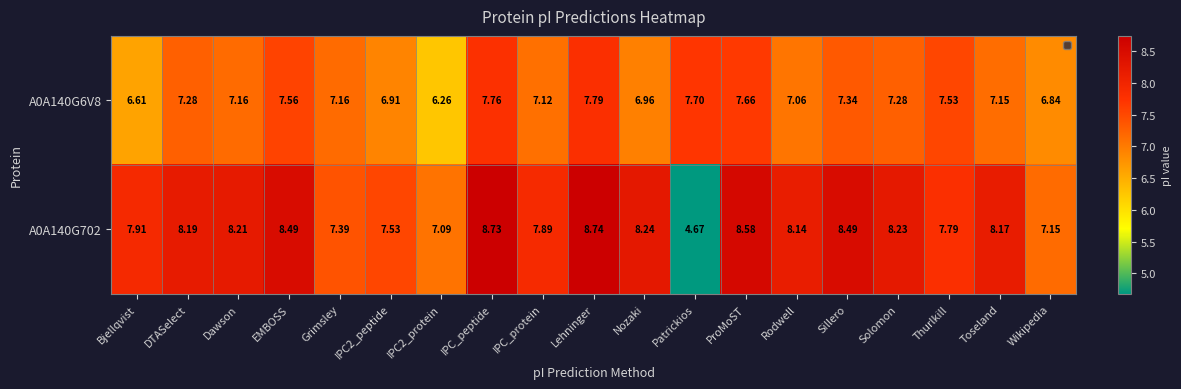

At which label does A0A140G702 reach its minimum?

Patrickios